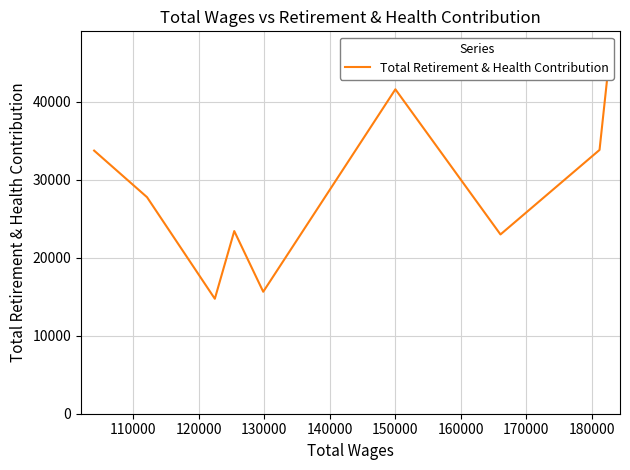

What is the smallest value displayed?

14745